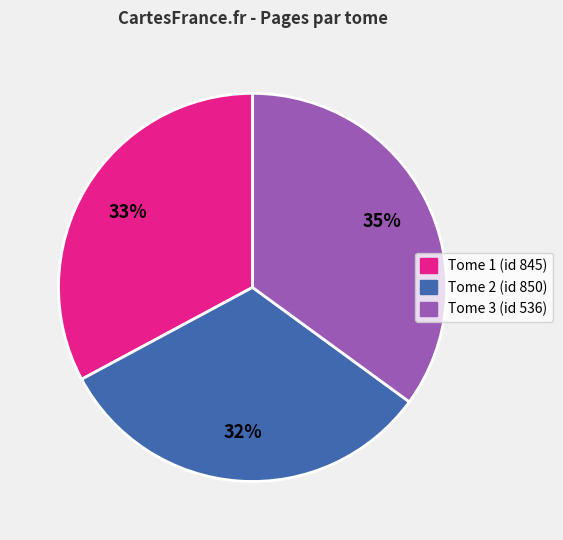

How many slices are in this pie chart?

3